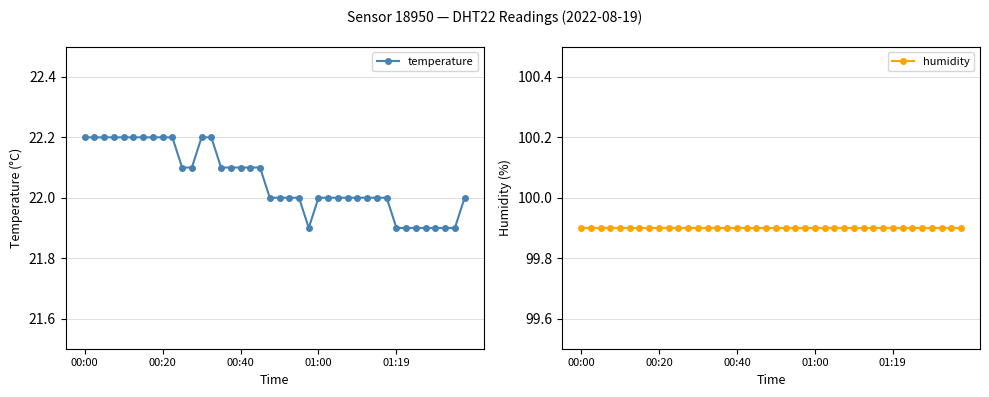

Between 17 and 23, which is larger?

17